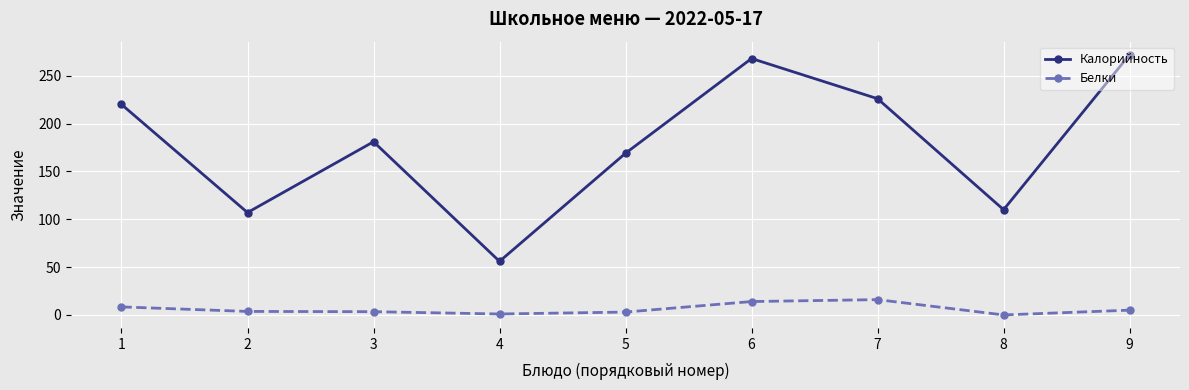

True or false: Белки has more than 0 interior local peaks.

True